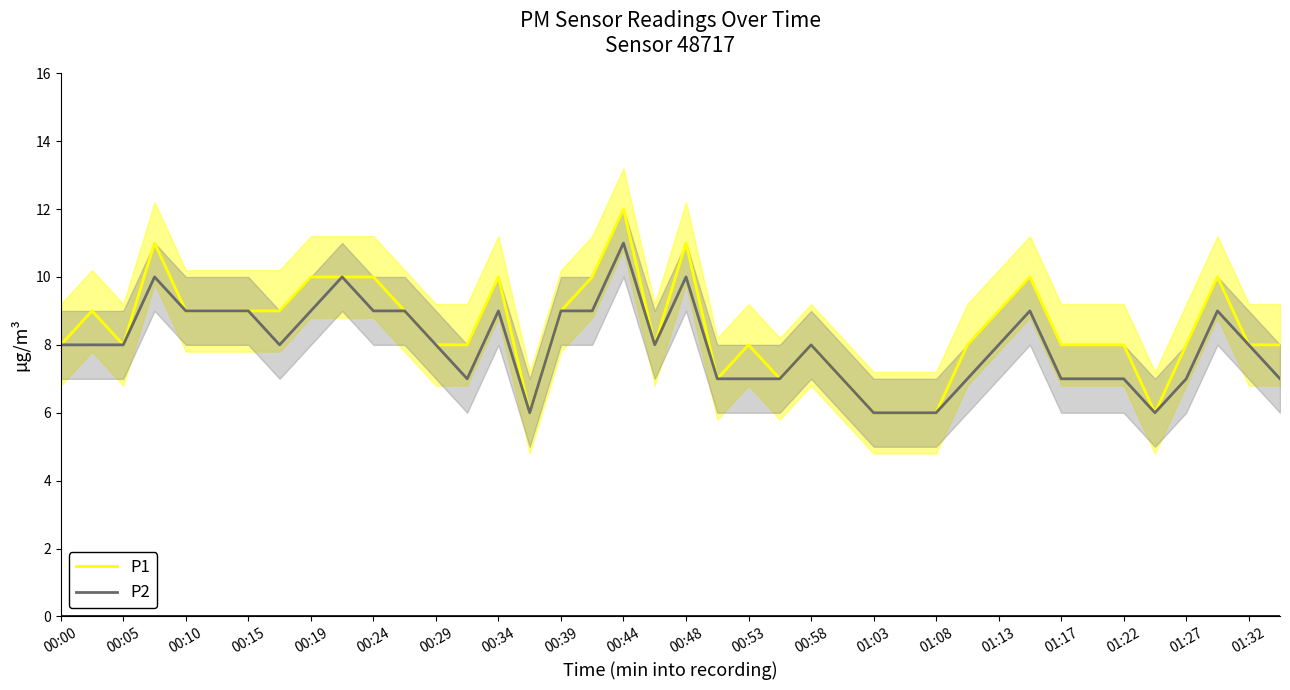

What is the value of the P2 point at the 4th from the left?

10